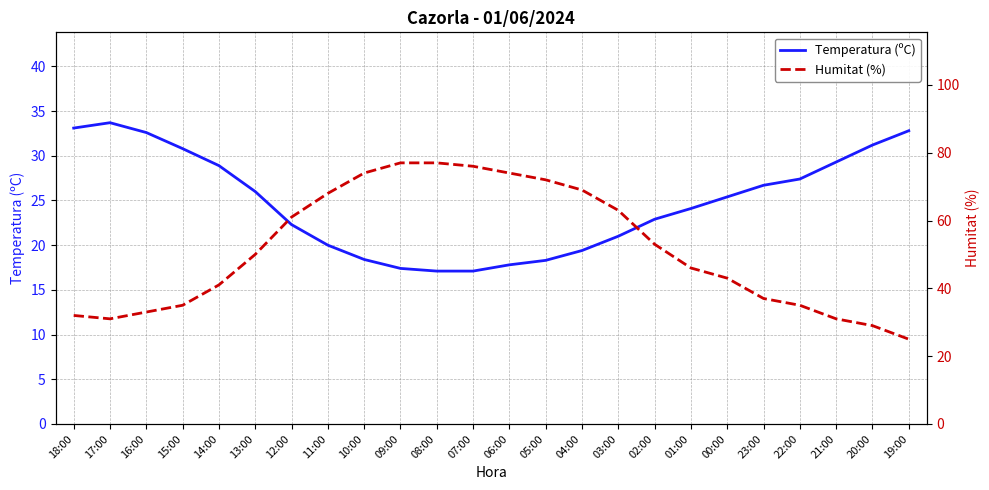

How many values in the Temperatura (ºC) series are below 25?

12